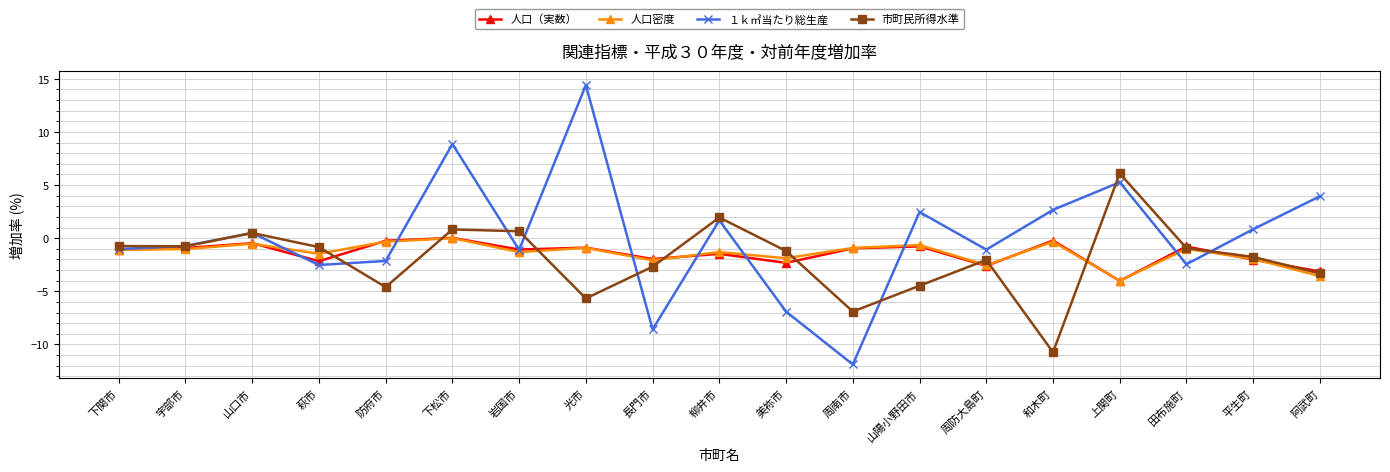

How many interior local peaks does the 市町民所得水準 series have?

5